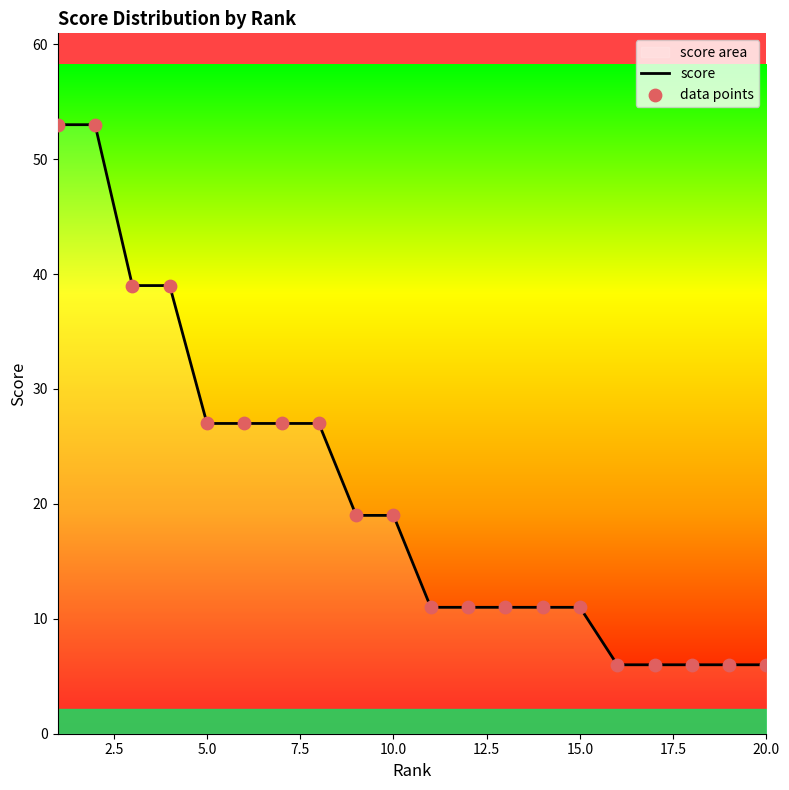

What is the ratio of the value at 13 to the value at 17?

1.8